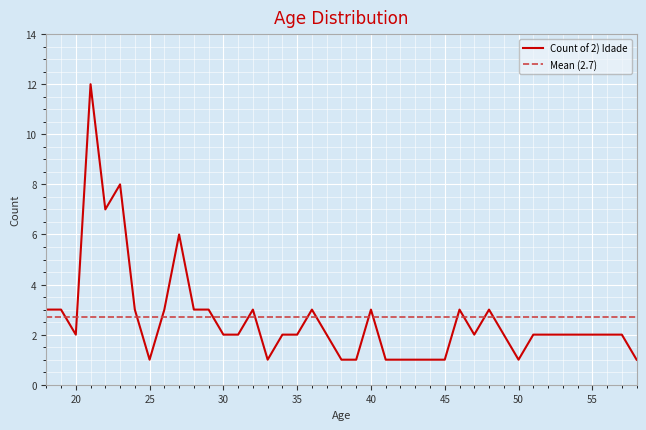

Which label corresponds to the smallest value in the chart?

25